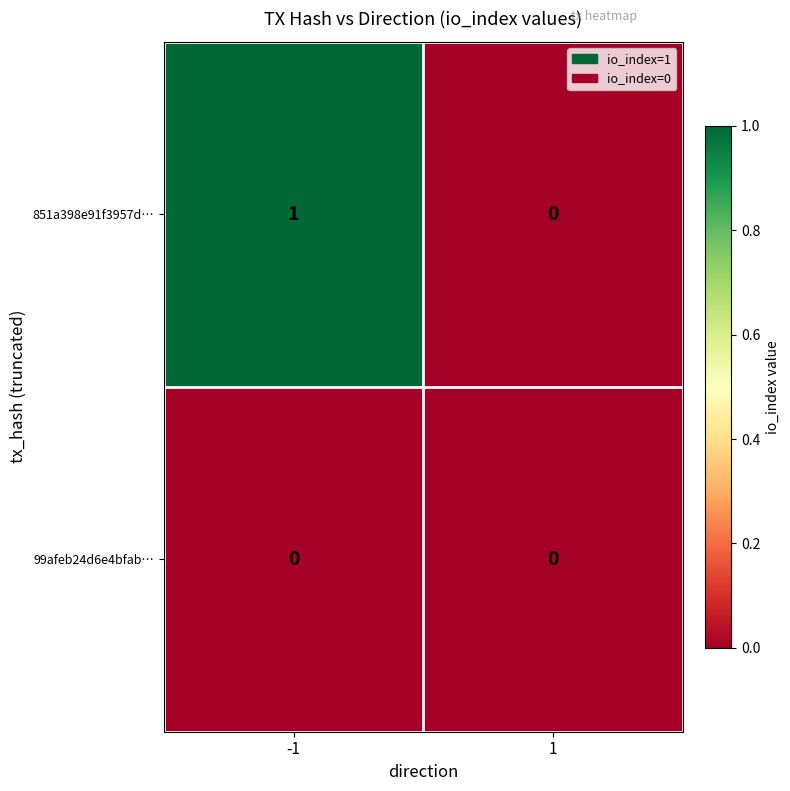

Reading left to right, transcribe all the data shown in this chart.

851a398e91f3957d…: -1=1	1=0
99afeb24d6e4bfab…: -1=0	1=0